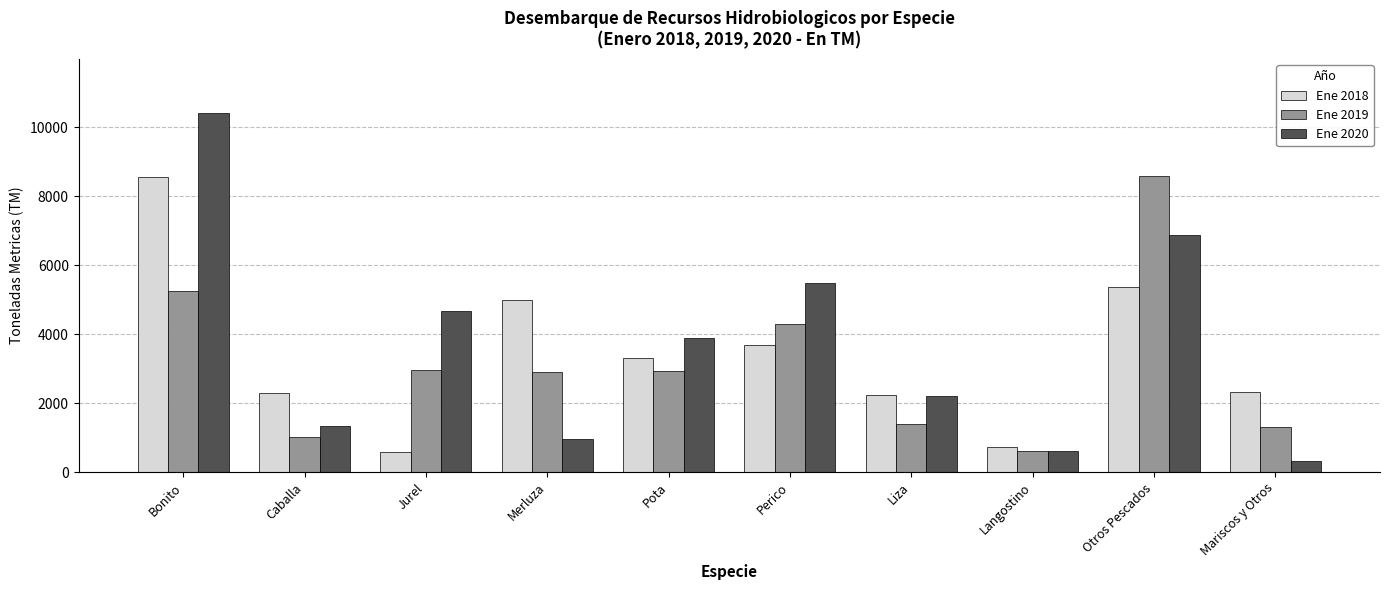

What value does the Ene 2020 series have at Jurel?

4664.6